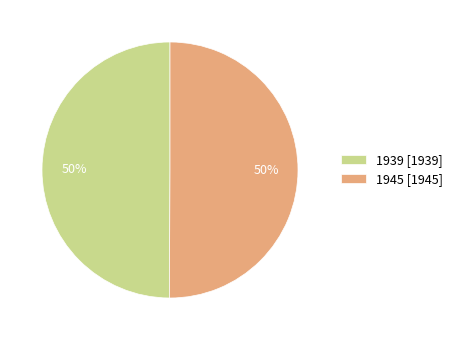

To the nearest percent, what percentage of the pie is 1945?

50%